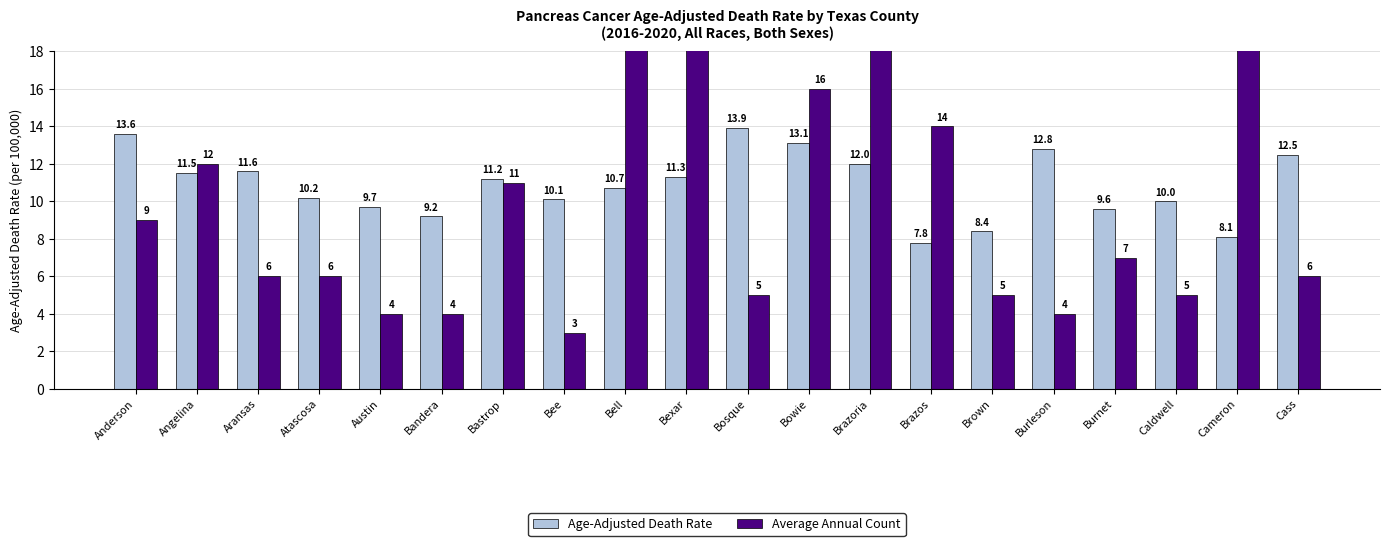

What is the greatest value displayed?

214.0